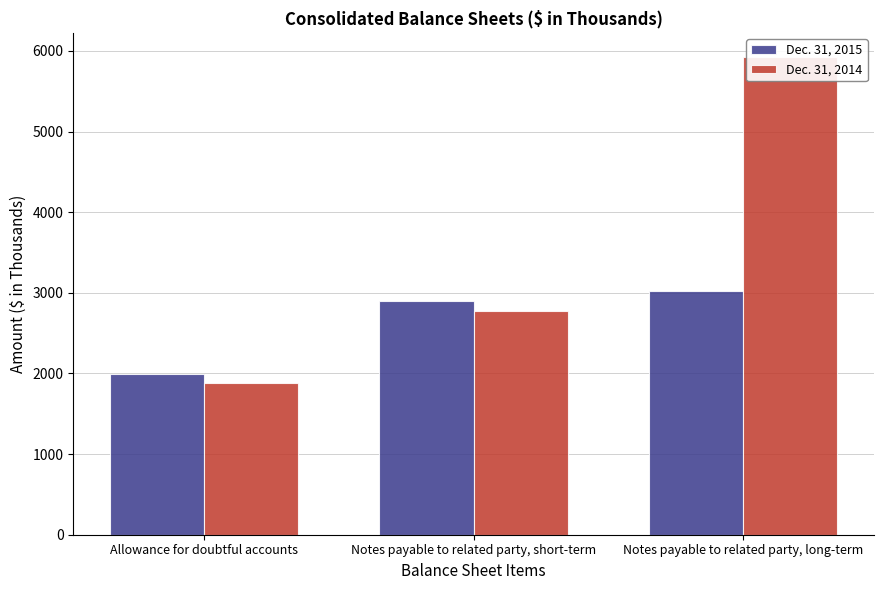

Which series changed the most between Allowance for doubtful accounts and Notes payable to related party, long-term?

Dec. 31, 2014